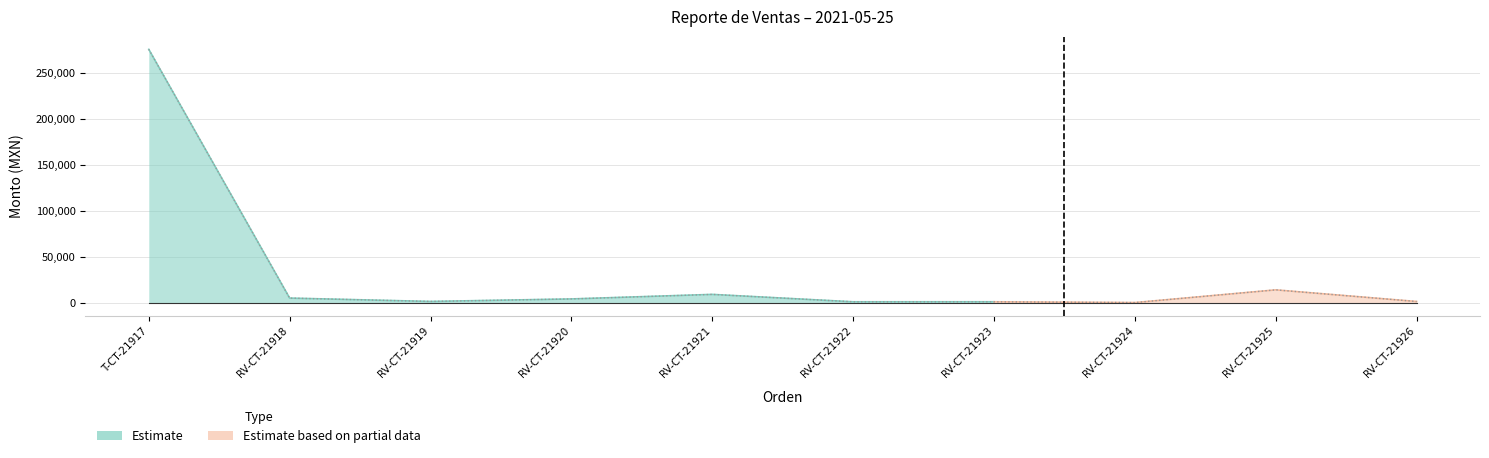

What is the spread (max minus min) of values at RV-CT-21924?

550